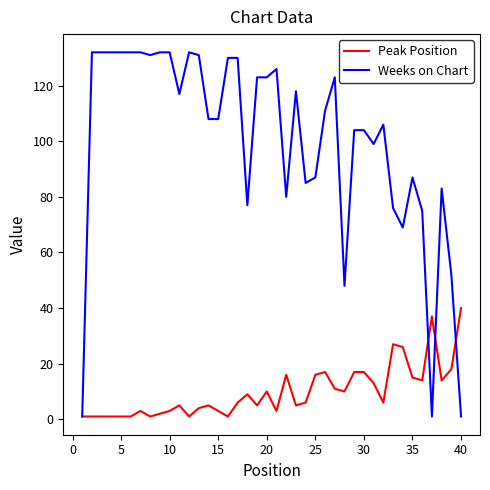

Which series has the widest spread of values?

Weeks on Chart